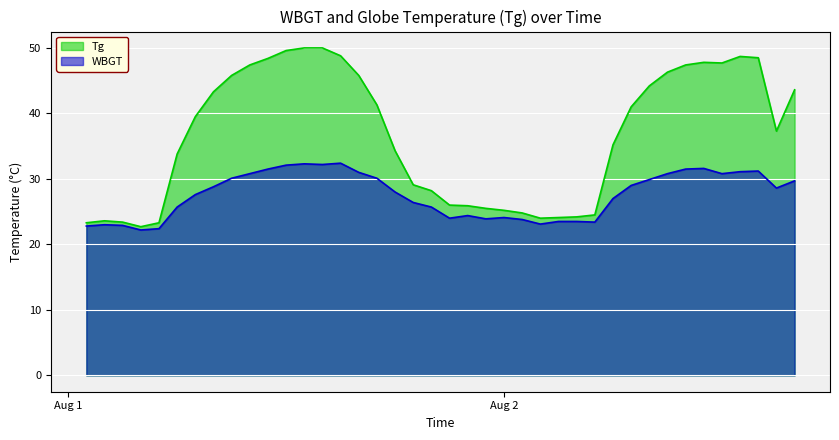

True or false: WBGT and Tg intersect in this chart.

False